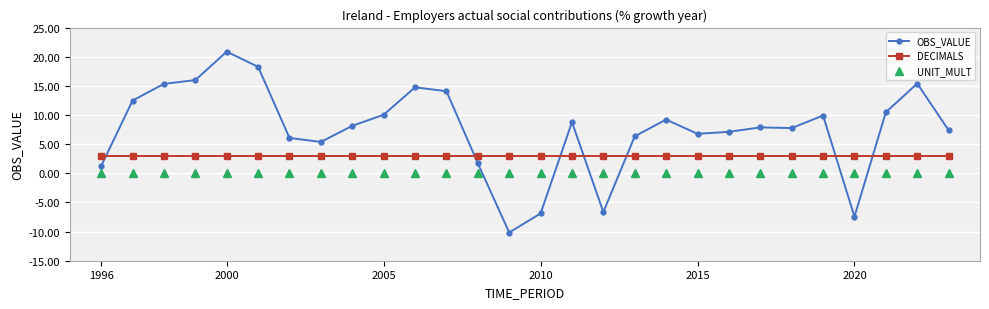

What is the value of the DECIMALS point at the 23rd from the left?

3.0